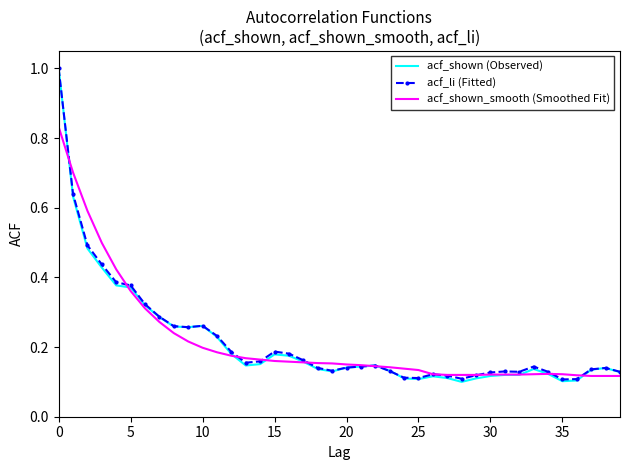

What is the greatest value displayed?

1.0